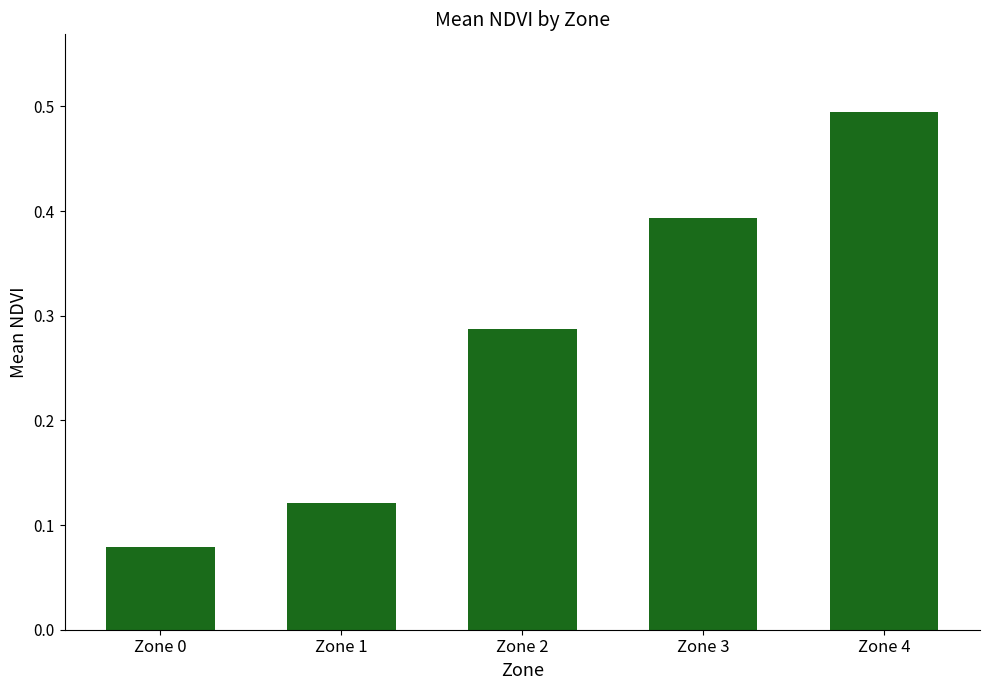

True or false: the data shows 0.6 at Zone 3.

False